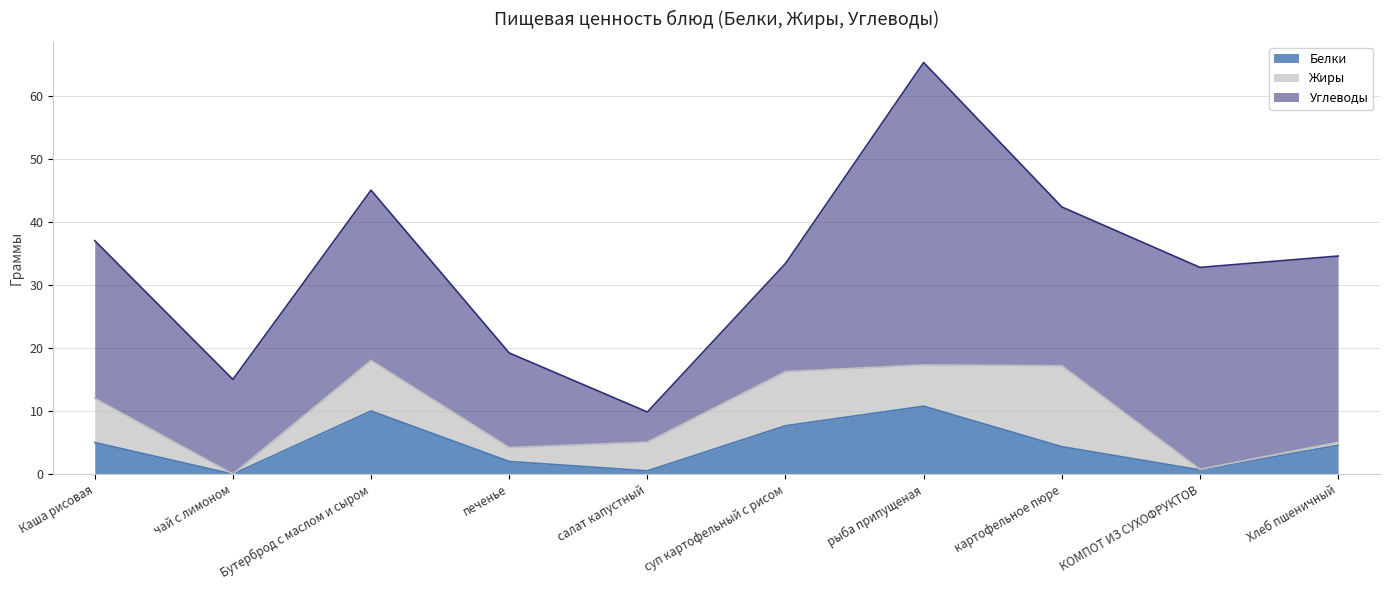

At how many categories does at least one series exceed 12?

9